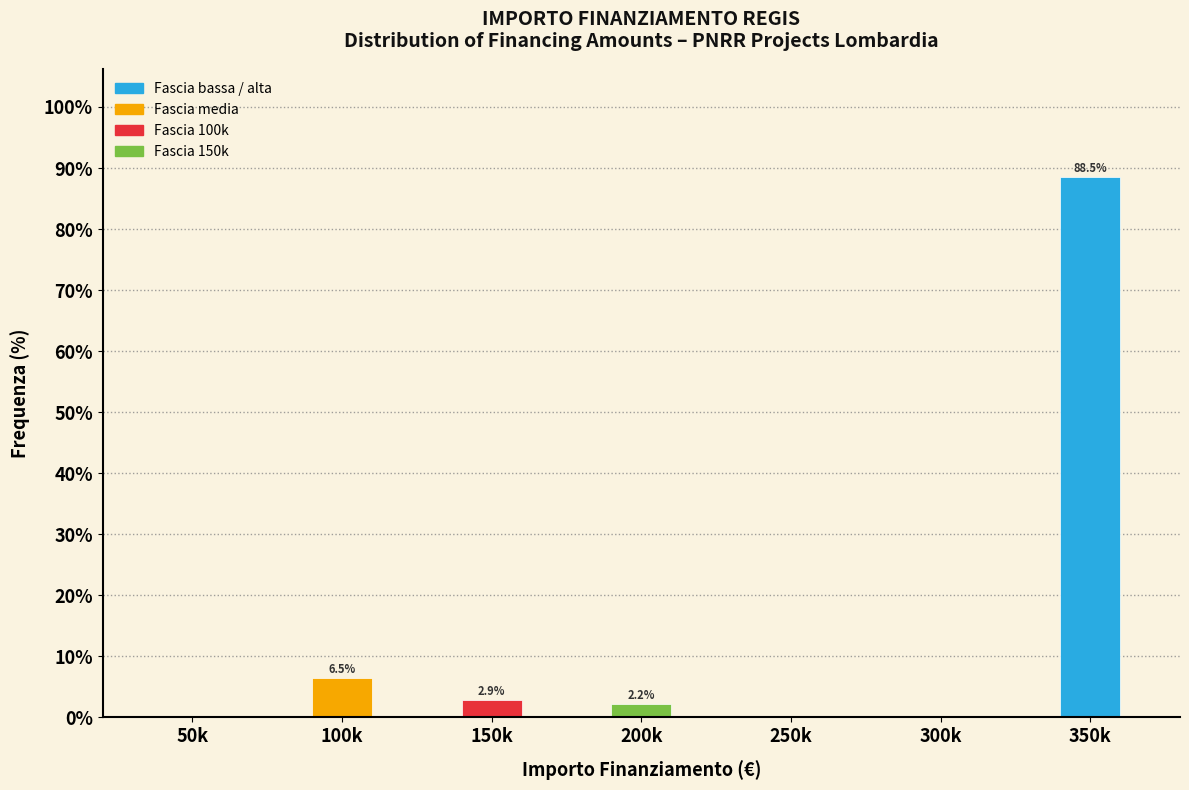

Reading right to left, extract all data points from this chart.

350k=88.5	300k=0.0	250k=0.0	200k=2.2	150k=2.9	100k=6.5	50k=0.0